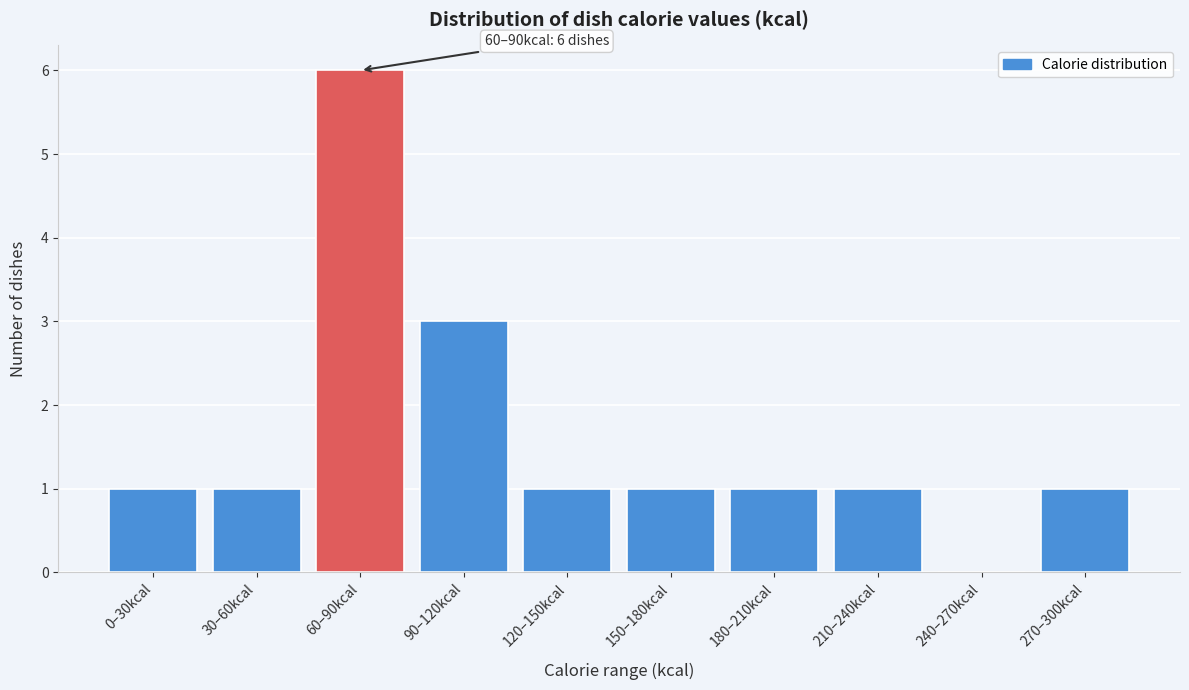

Reading left to right, transcribe all the data shown in this chart.

0–30kcal=1	30–60kcal=1	60–90kcal=6	90–120kcal=3	120–150kcal=1	150–180kcal=1	180–210kcal=1	210–240kcal=1	240–270kcal=0	270–300kcal=1